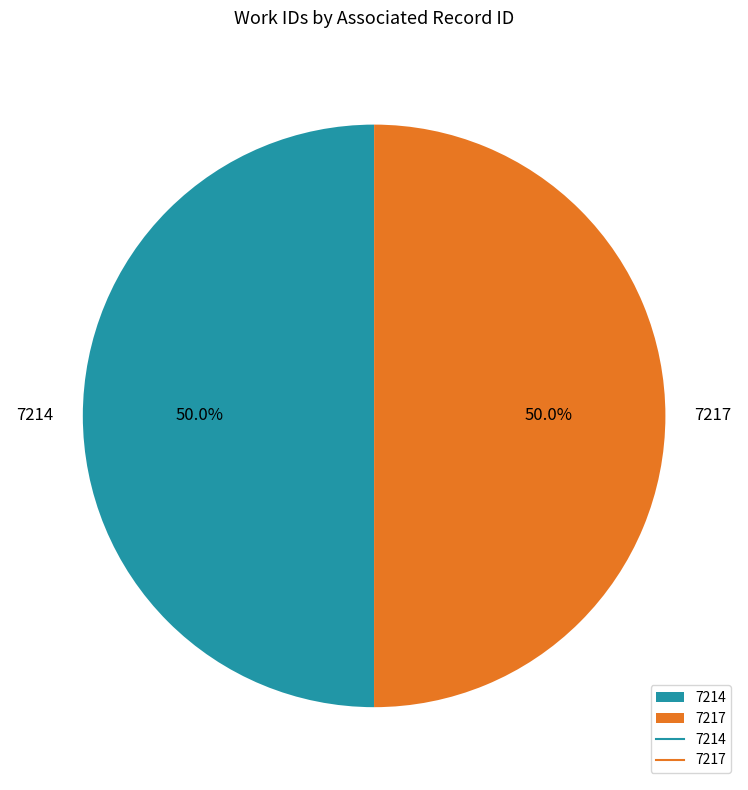

The 7217 slice represents 40% of the pie. True or false?

False